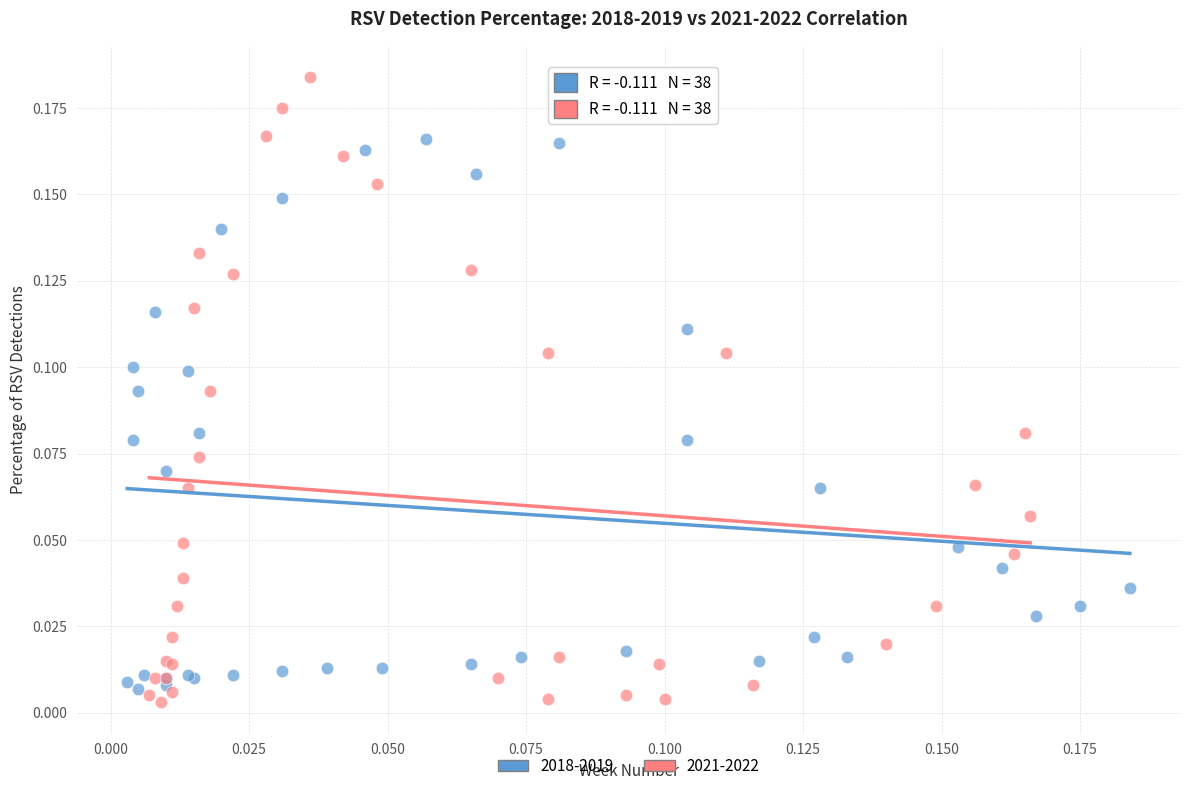

Which series contains the highest Y value?

2021-2022